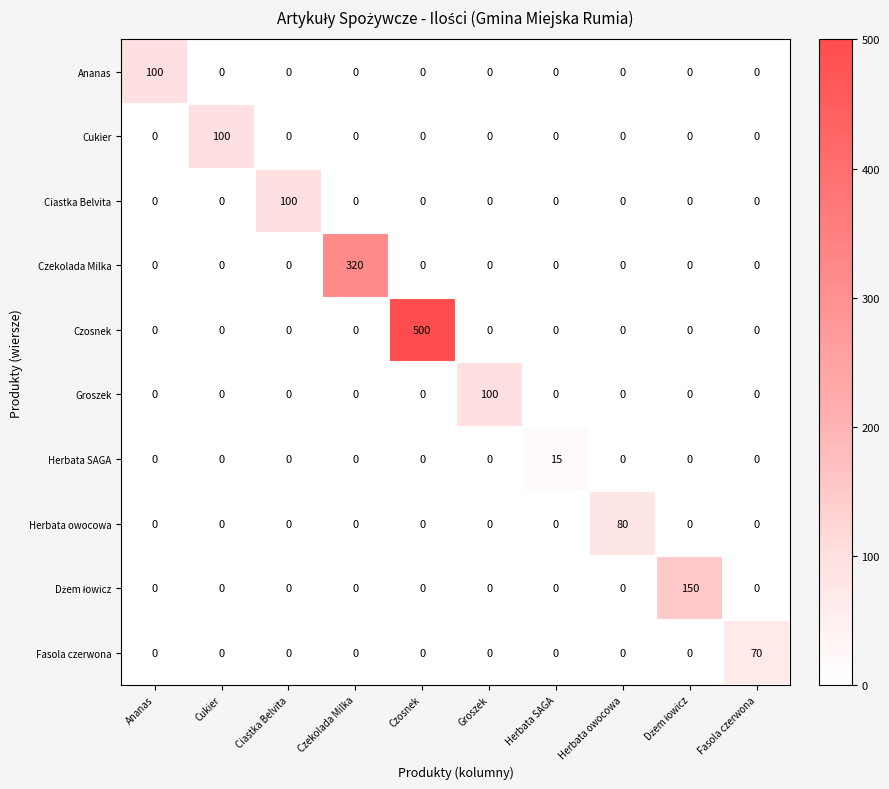

Count the number of data series in this chart.

10